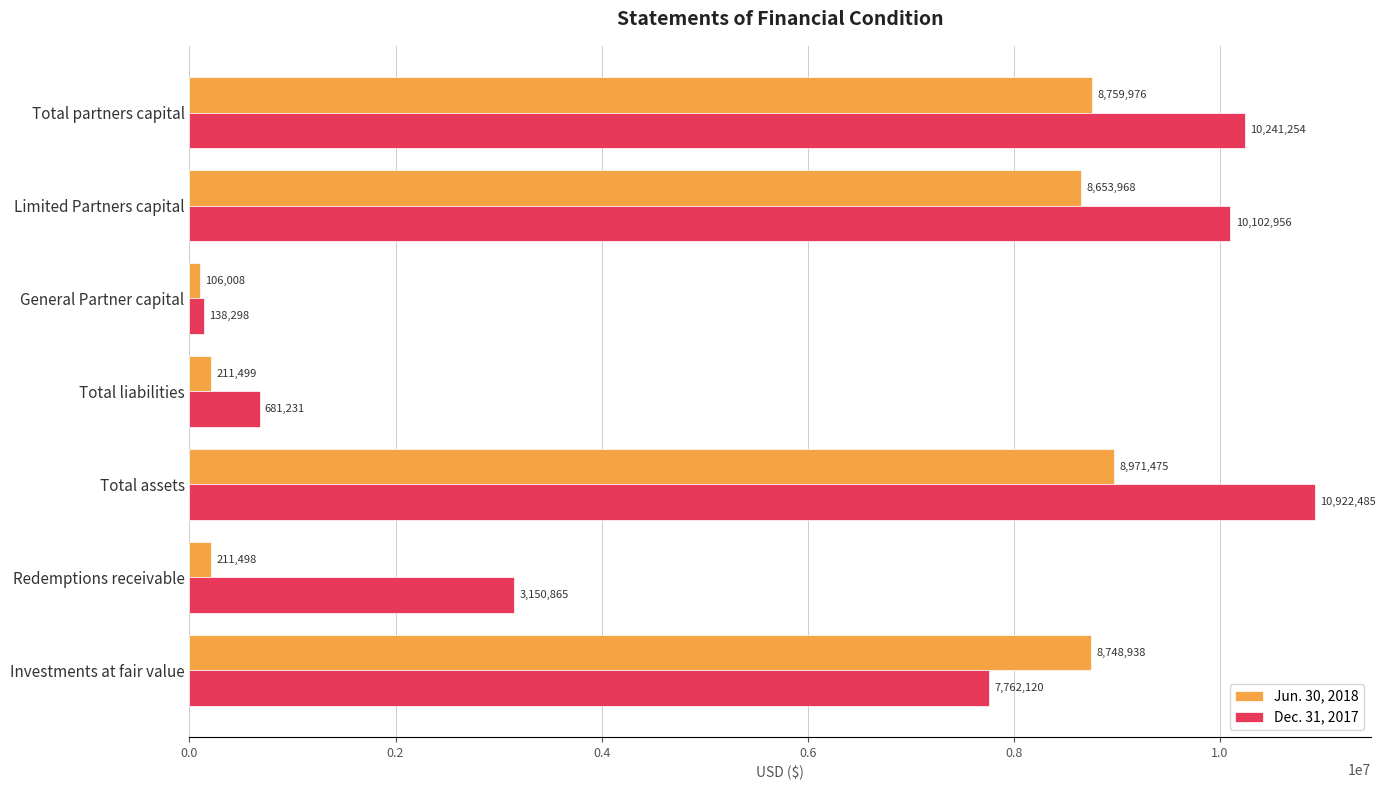

At how many categories does at least one series exceed 1812329?

5